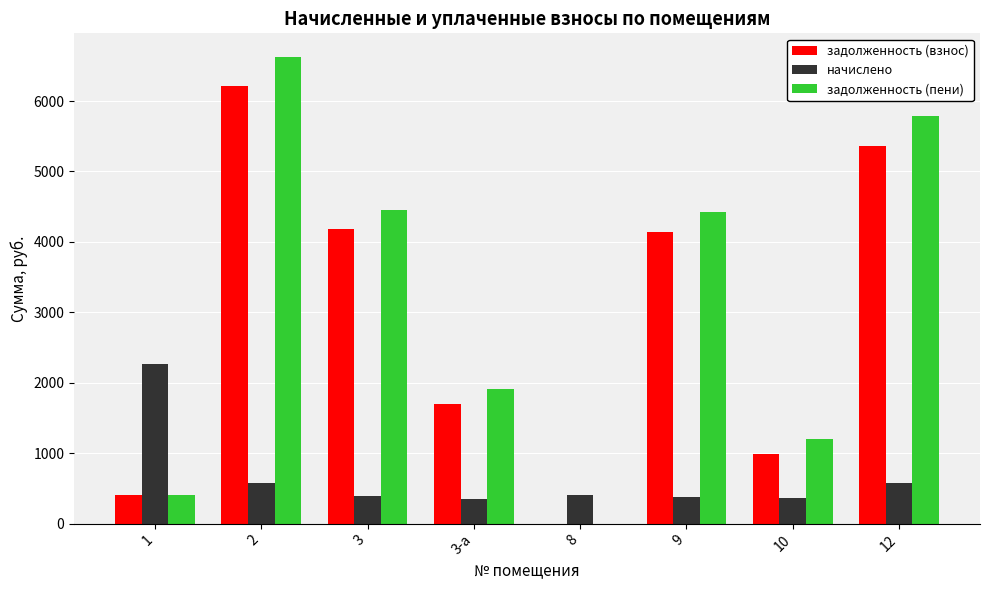

At which category is the sum across all series the highest?

2